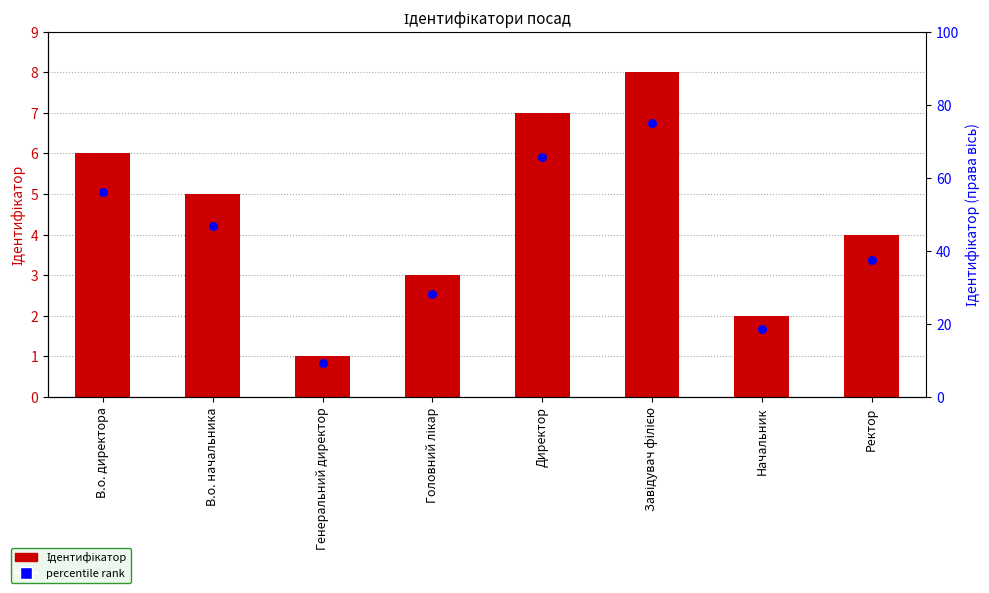

What are all the series names shown in the legend?

Ідентифікатор, percentile rank